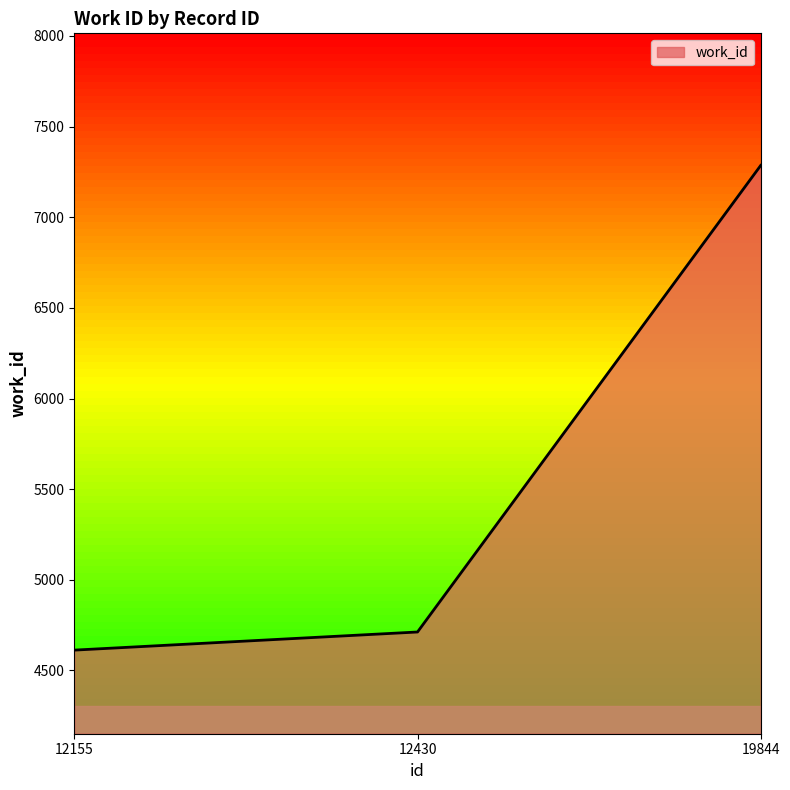

Where is the data nearest to the value 5949?

12430